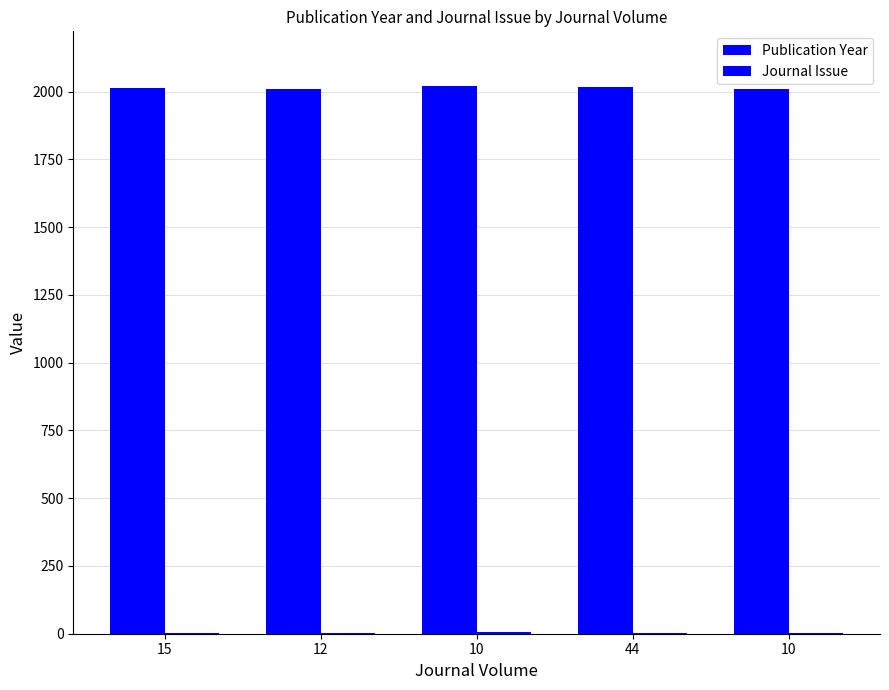

Does the chart contain stacked bars?

No